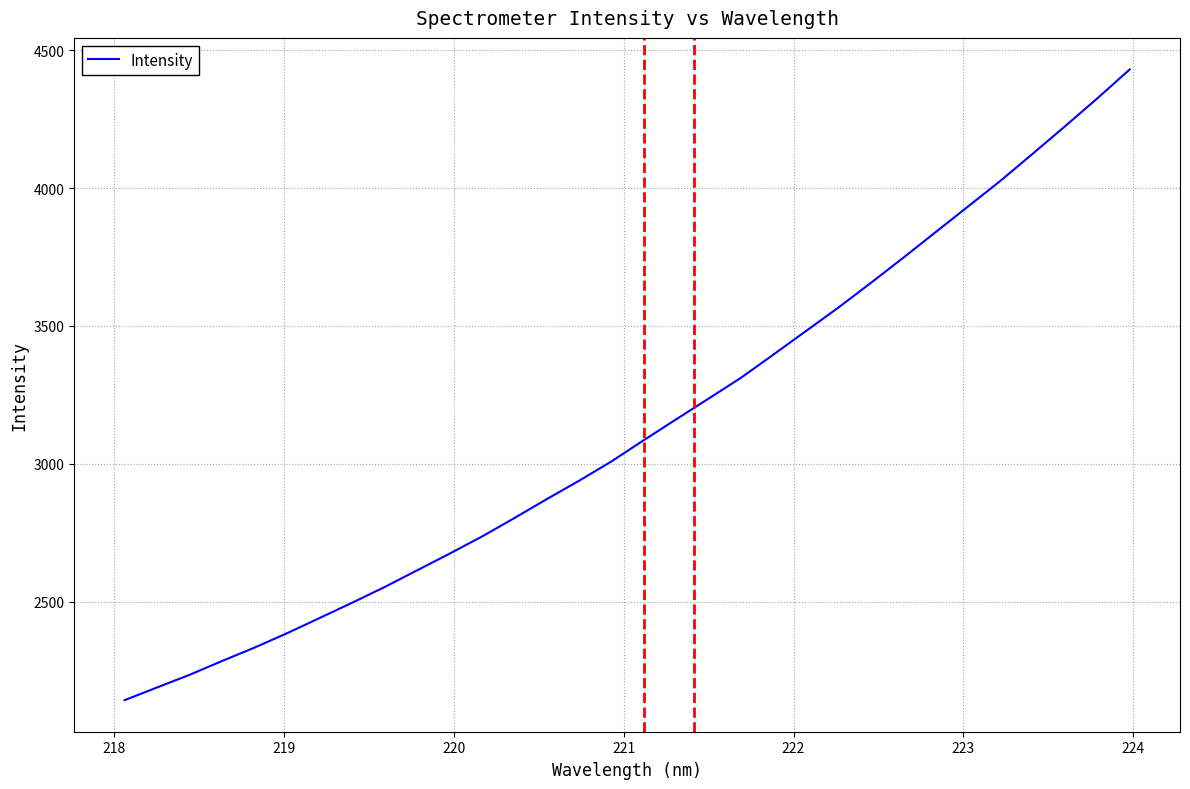

How many lines are shown in the chart?

1